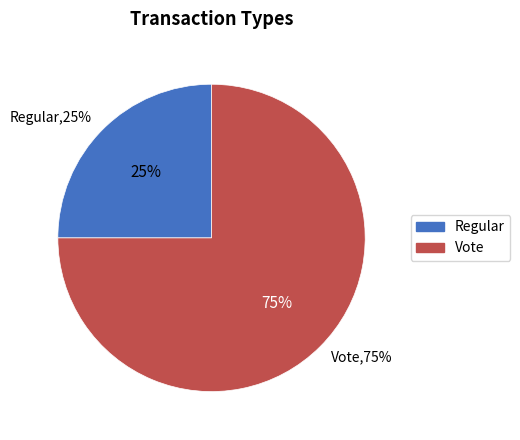

What is the smallest slice in the pie chart?

Regular